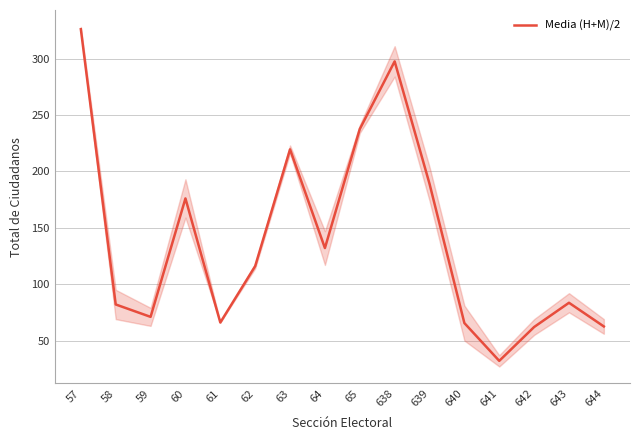

Reading left to right, transcribe all the data shown in this chart.

57=326.0	58=82.0	59=71.0	60=176.0	61=66.0	62=116.0	63=219.5	64=132.0	65=237.5	638=297.5	639=189.0	640=65.5	641=32.0	642=62.0	643=83.5	644=62.5